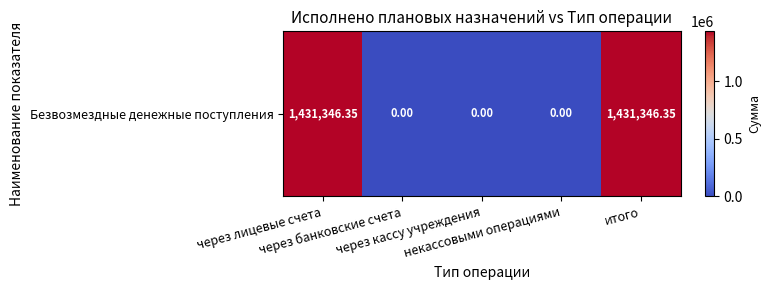

What is the difference between the values at через кассу учреждения and итого?

1431346.4